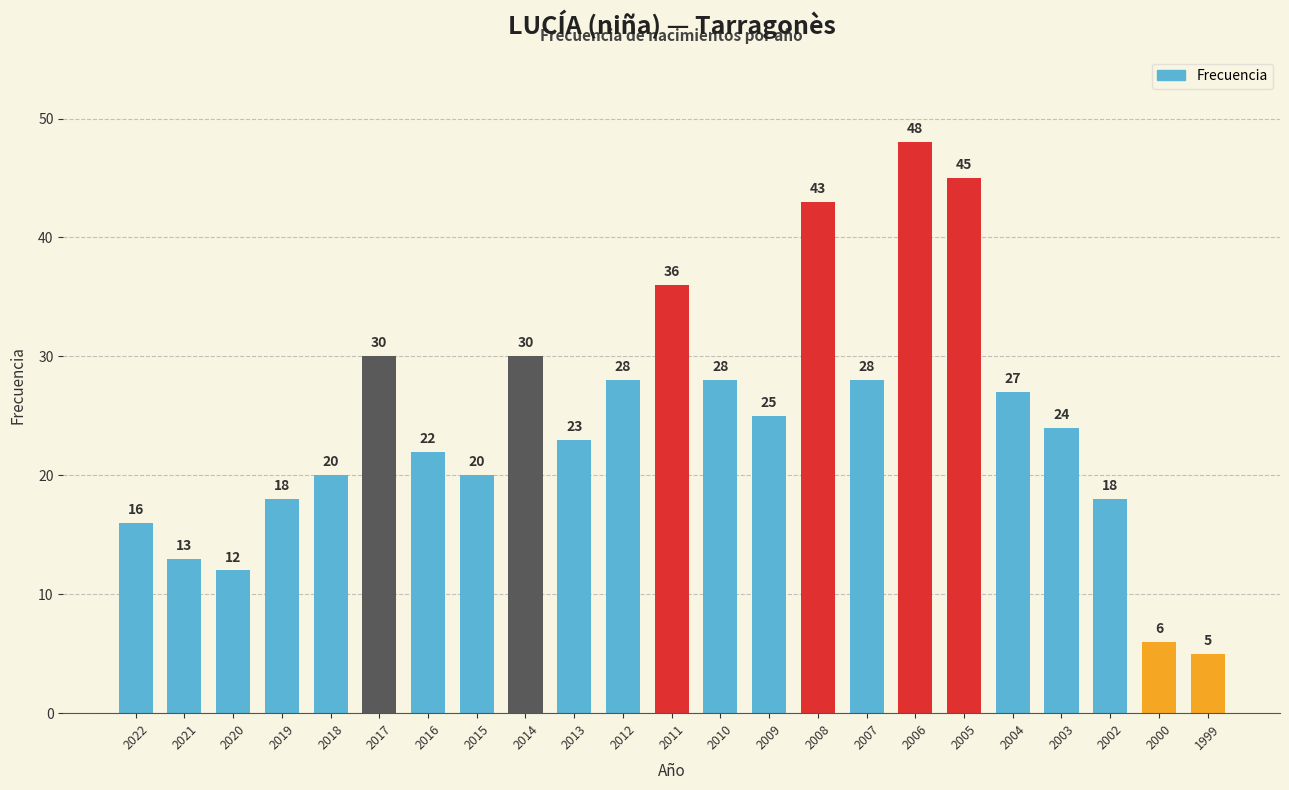

How many values are below 24?

11